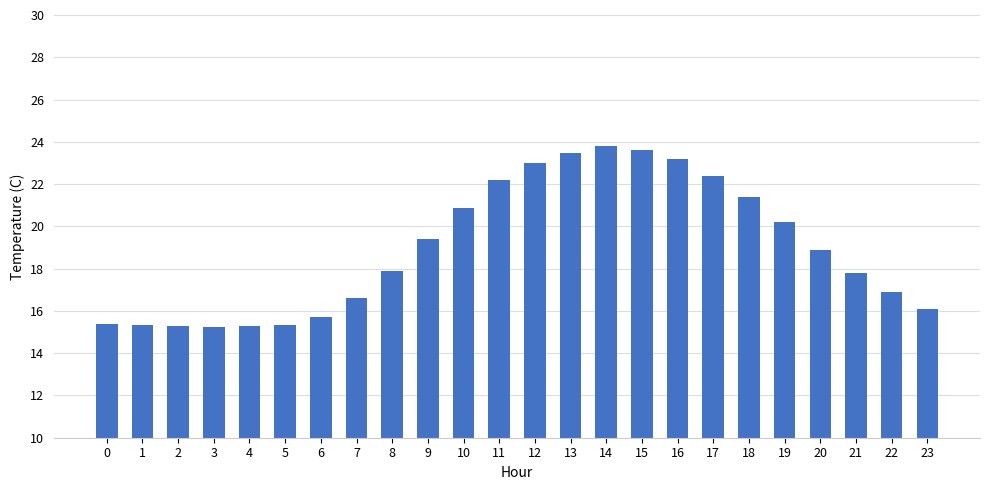

What is the change in value from 9 to 23?

-3.3